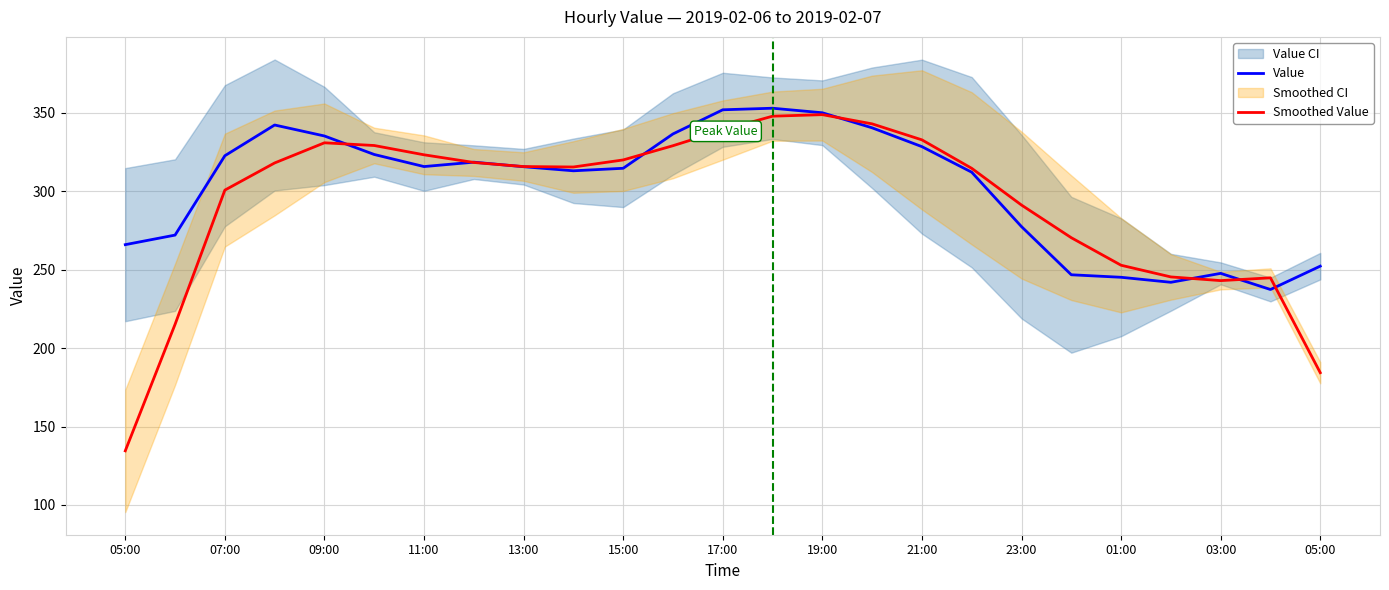

How many times do Value and Smoothed Value cross each other?

8